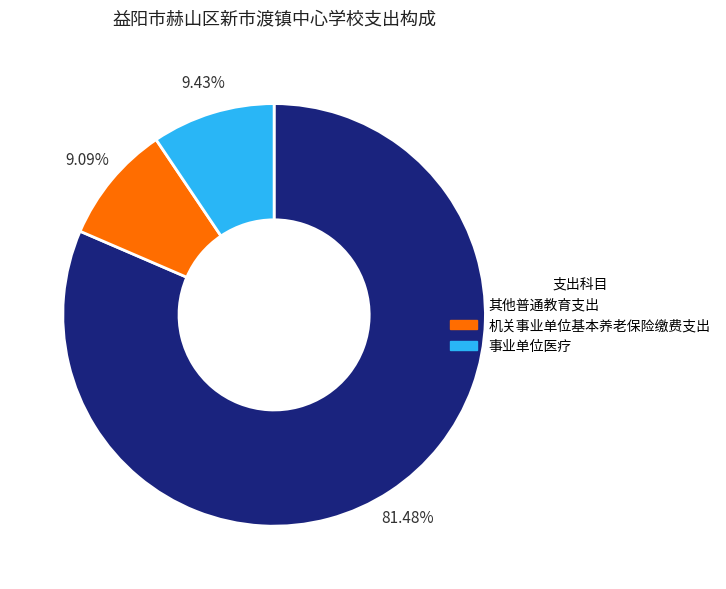

How much of the chart is everything except 其他普通教育支出?

18.5%